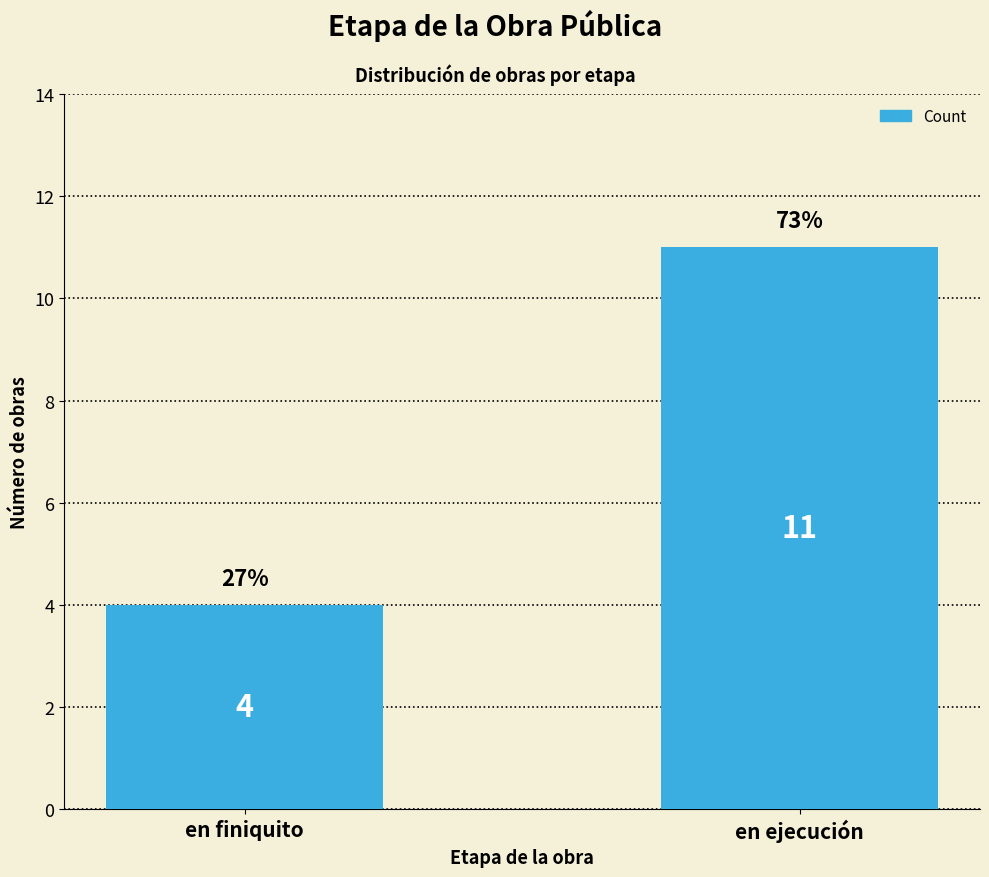

What is the label of the 2nd bar from the left?

en ejecución